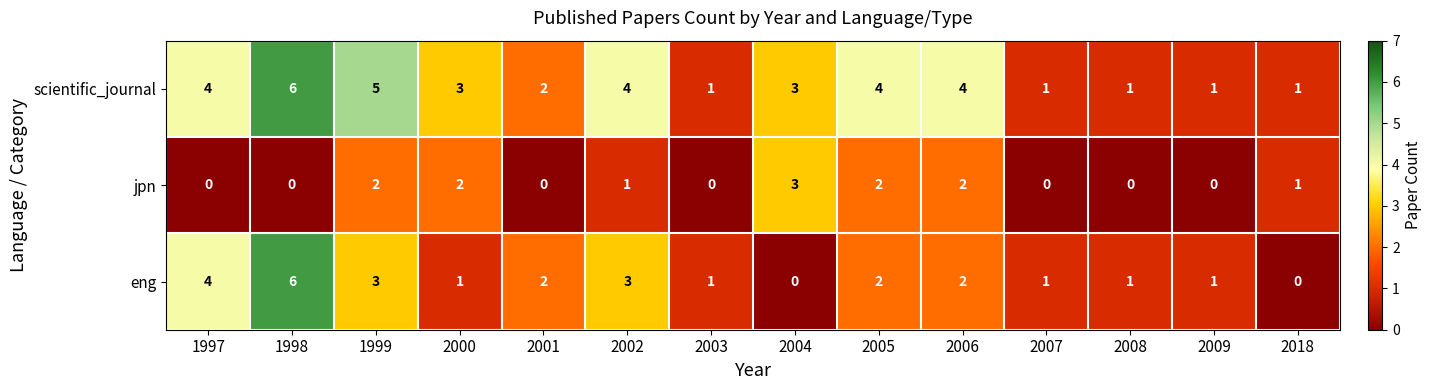

What value does the scientific_journal series have at 2004?

3